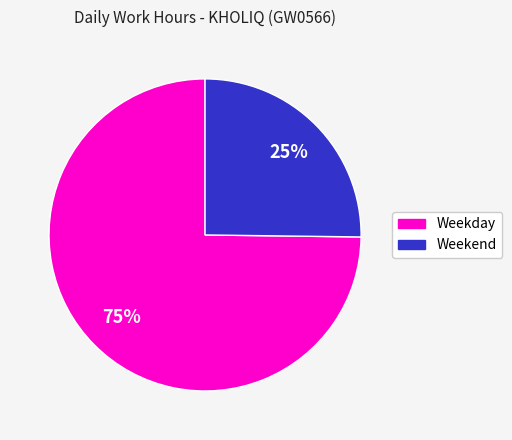

To the nearest percent, what is the difference between the largest and smallest slice percentages?

50%